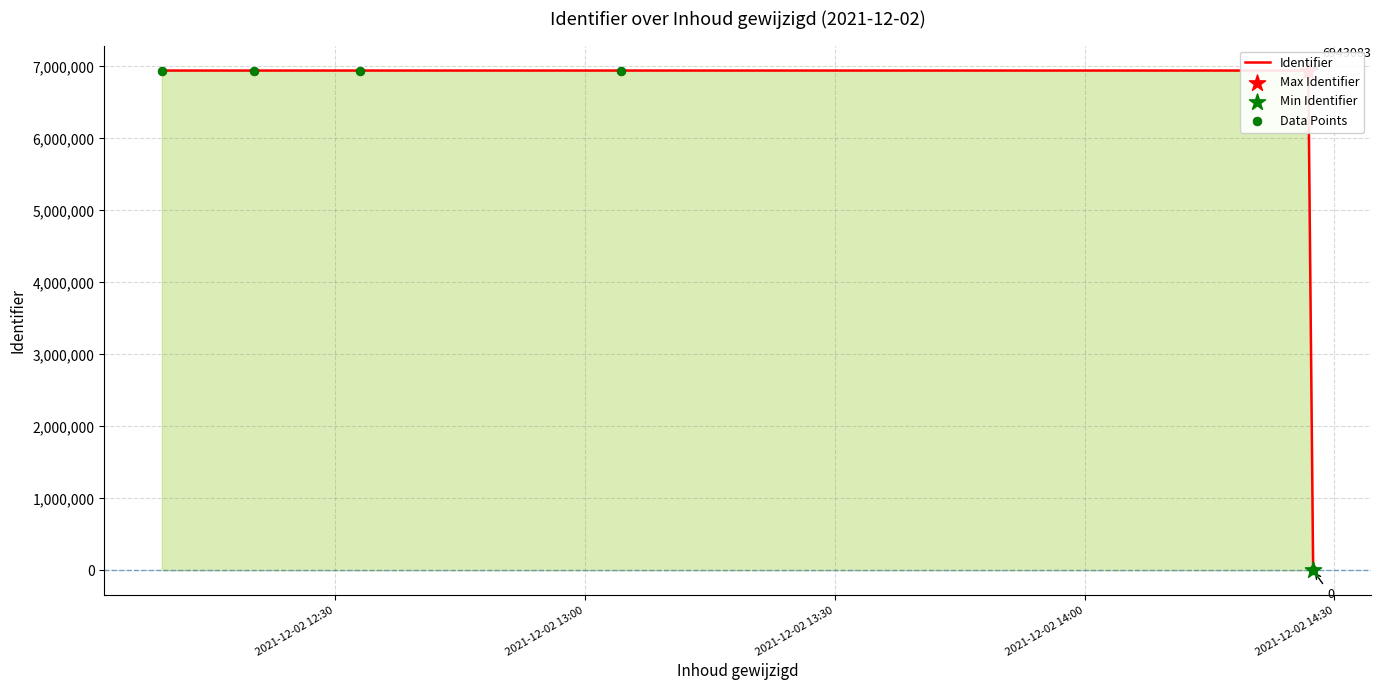

Which series reaches the maximum Y coordinate?

Identifier